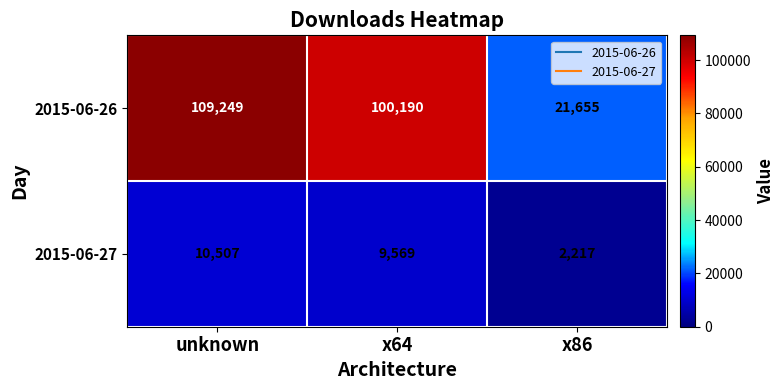

Reading right to left, transcribe all the data shown in this chart.

2015-06-26: x86=21655	x64=100190	unknown=109249
2015-06-27: x86=2217	x64=9569	unknown=10507